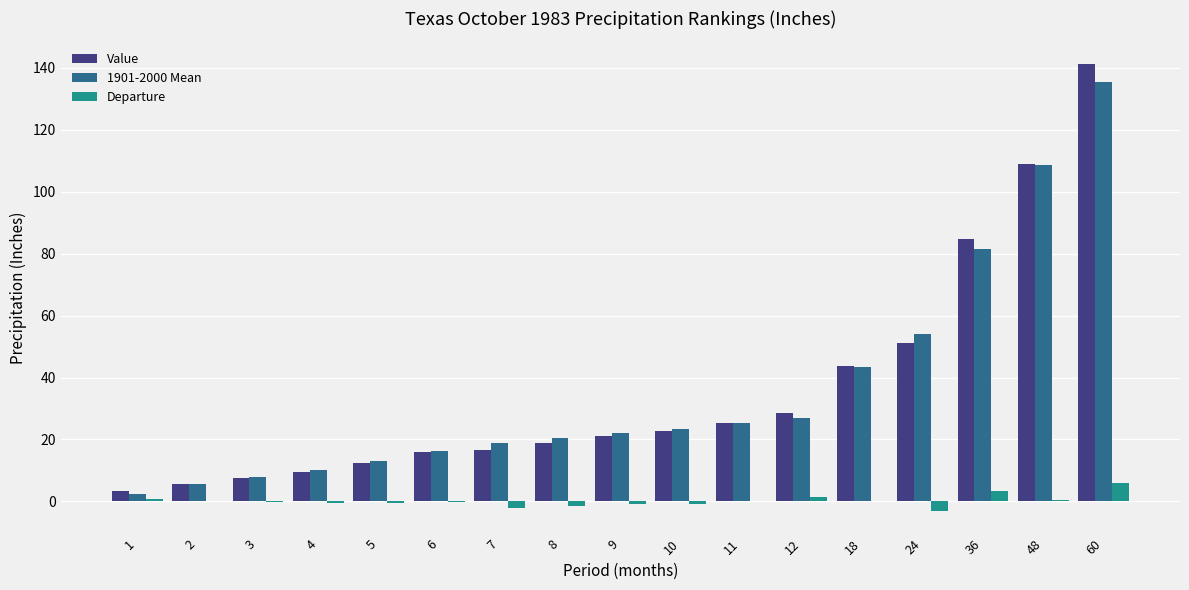

What is the maximum value shown in the chart?

141.4